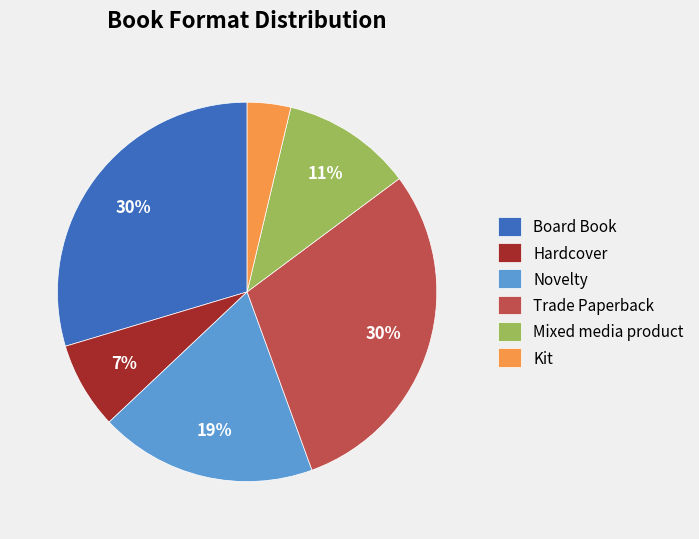

Do Novelty and Hardcover together represent more than half of the pie?

No